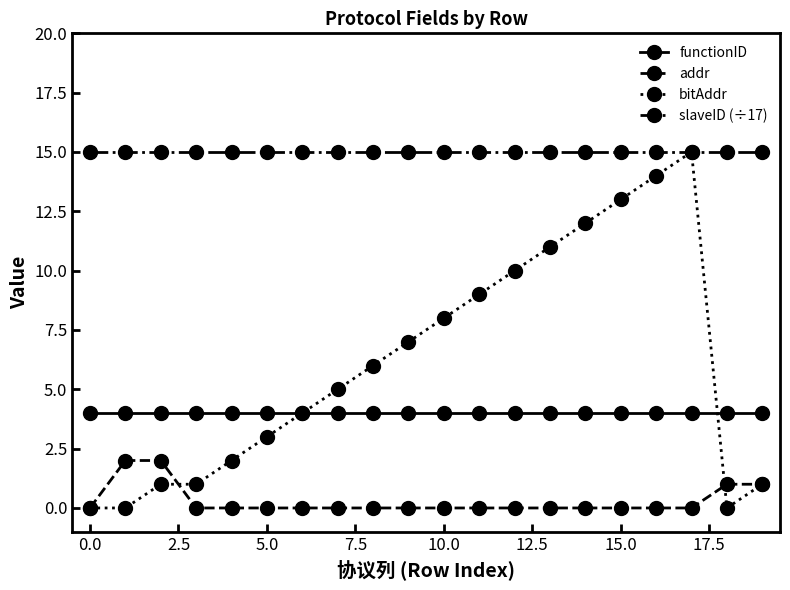

What is the minimum value for functionID?

4